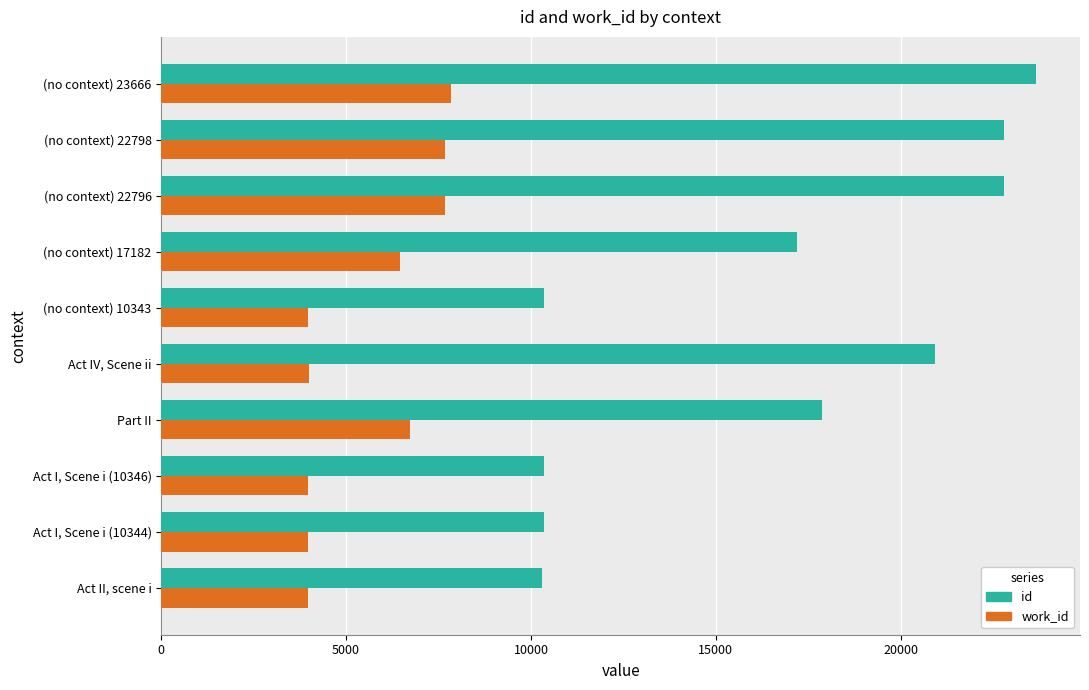

What is the average value of the id series?

16657